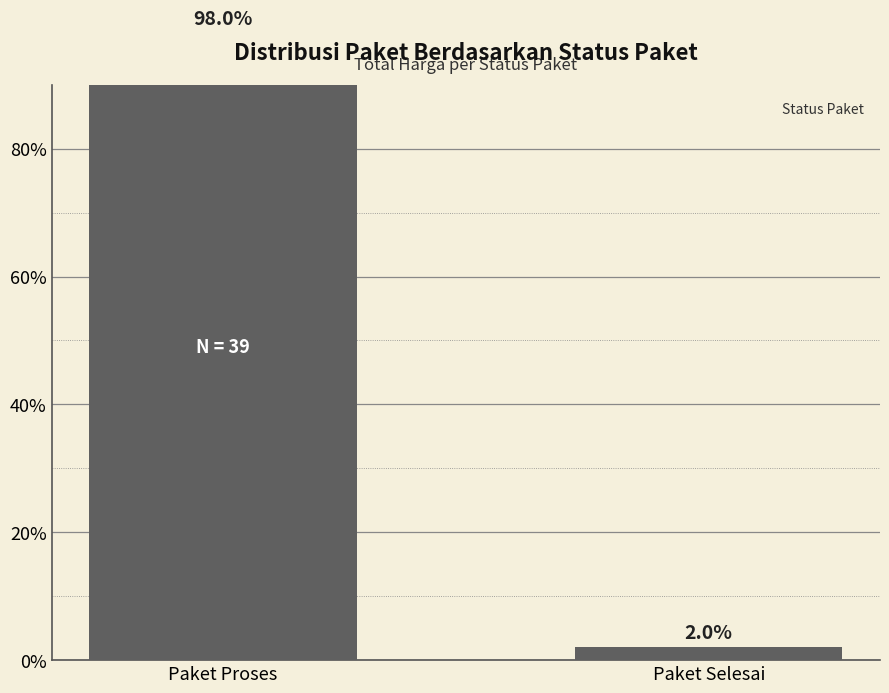

What is the value of the 1st bar from the left?

98.0